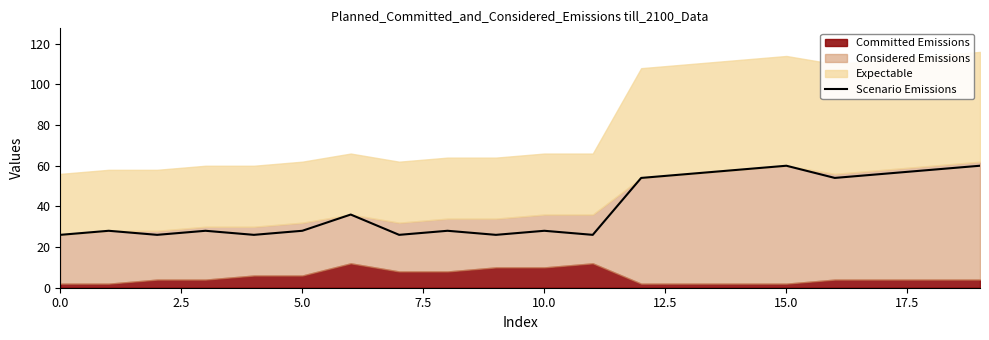

The value of Scenario Emissions at 15.0 is 60.0. True or false?

True